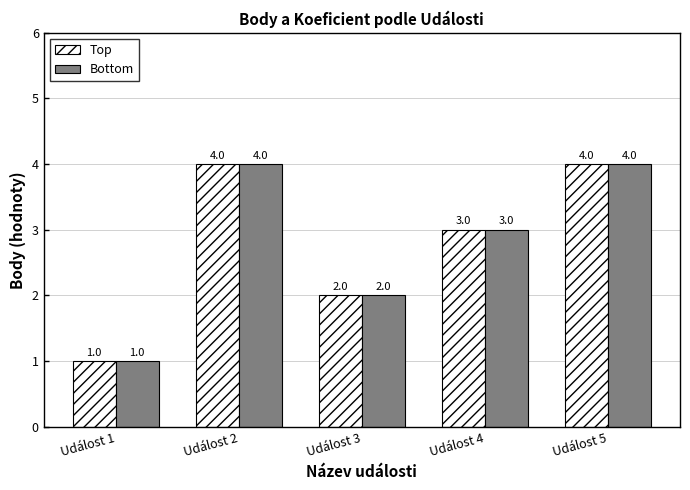

What is the difference between the maximum and minimum values in the Top series?

3